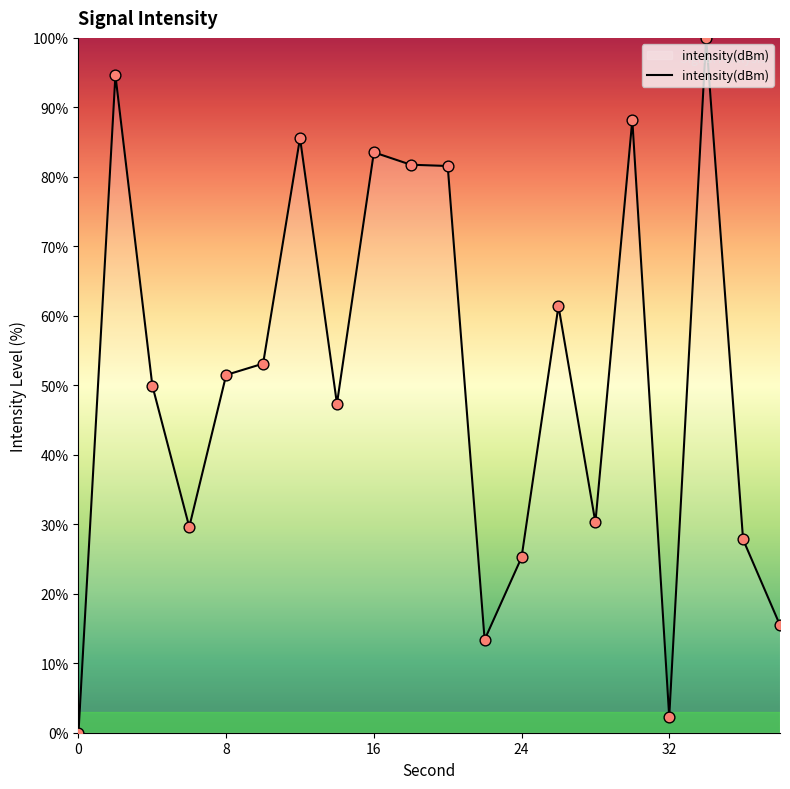

What is the difference between the maximum and minimum values?

100.0